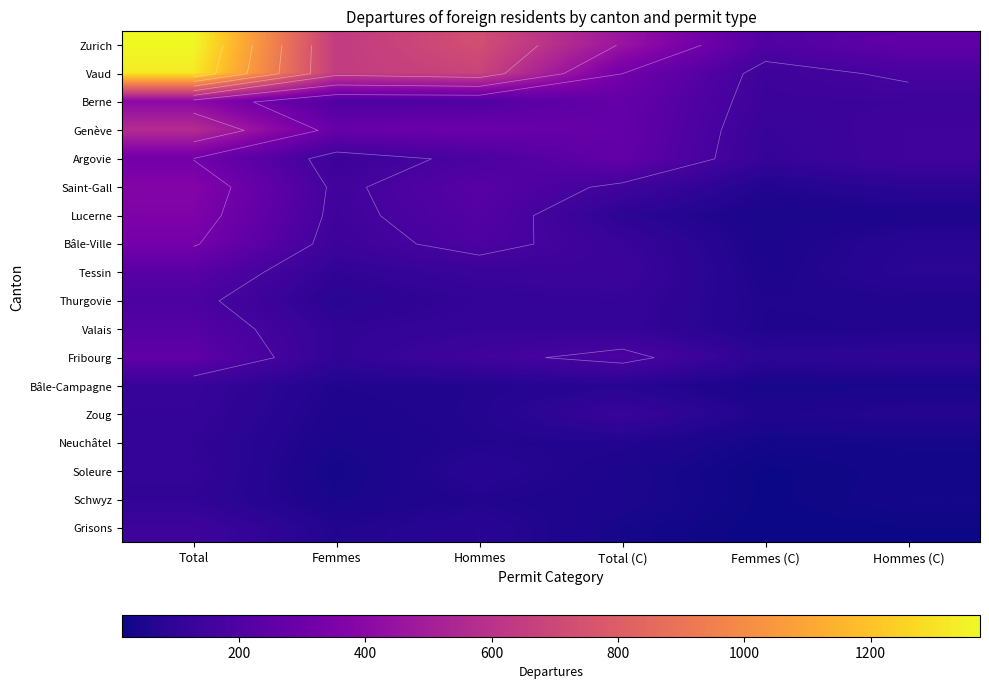

The value of Thurgovie at Femmes (C) is 100. True or false?

False